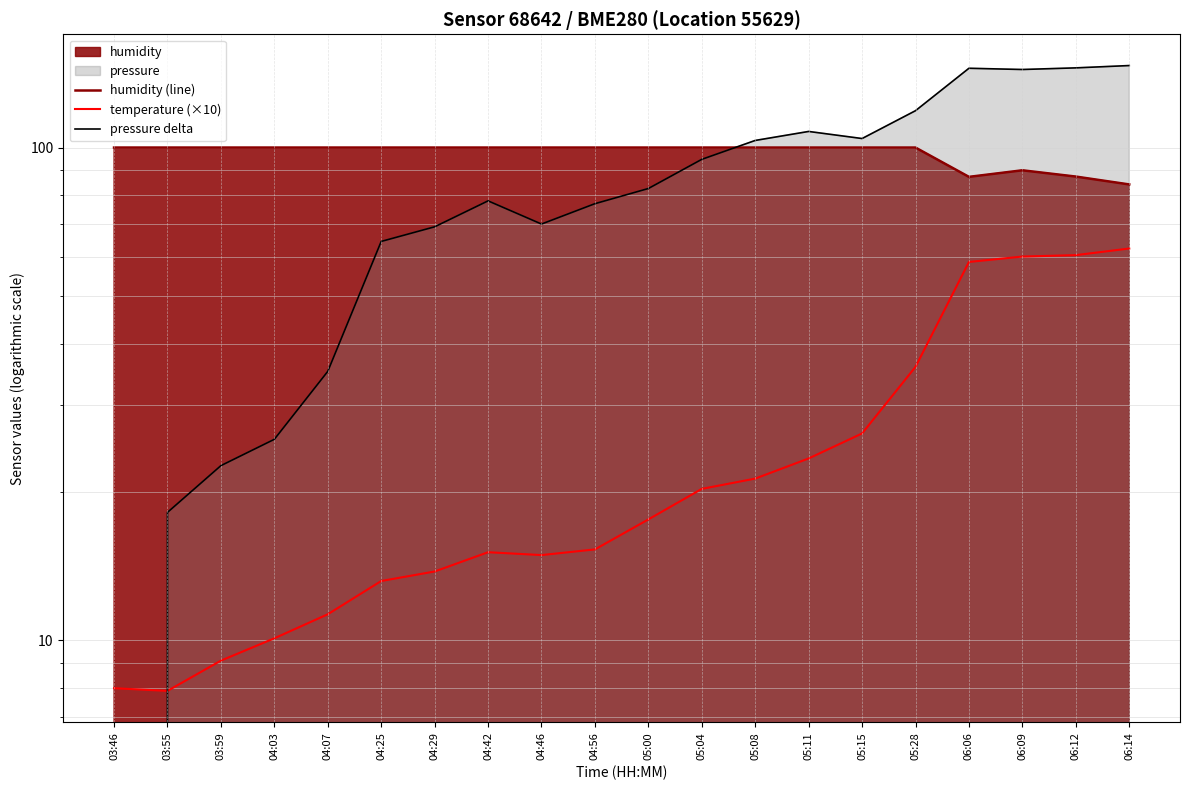

Is it true that temperature (×10) equals 8.1 at 04:29?

False